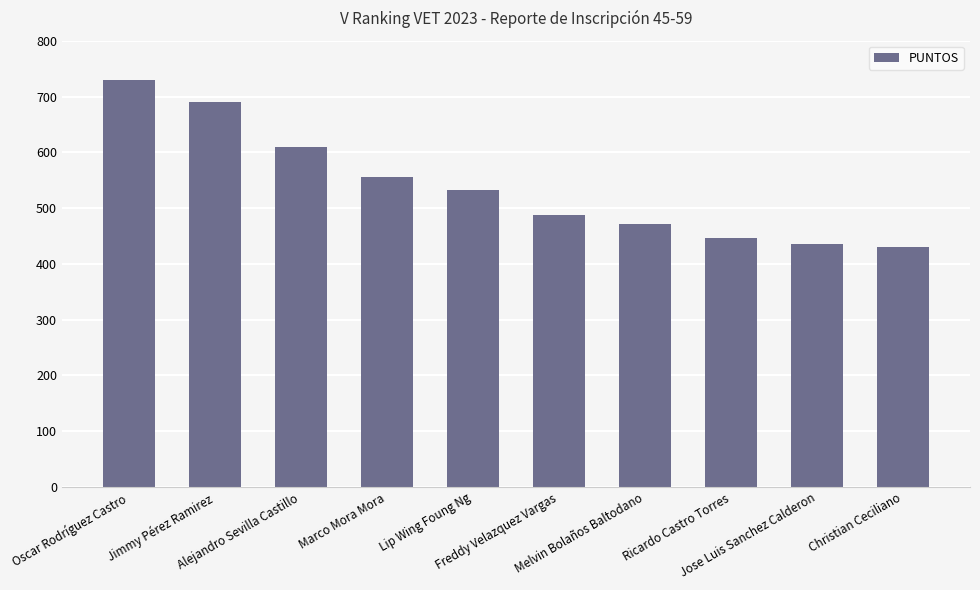

What is the minimum value shown in the chart?

430